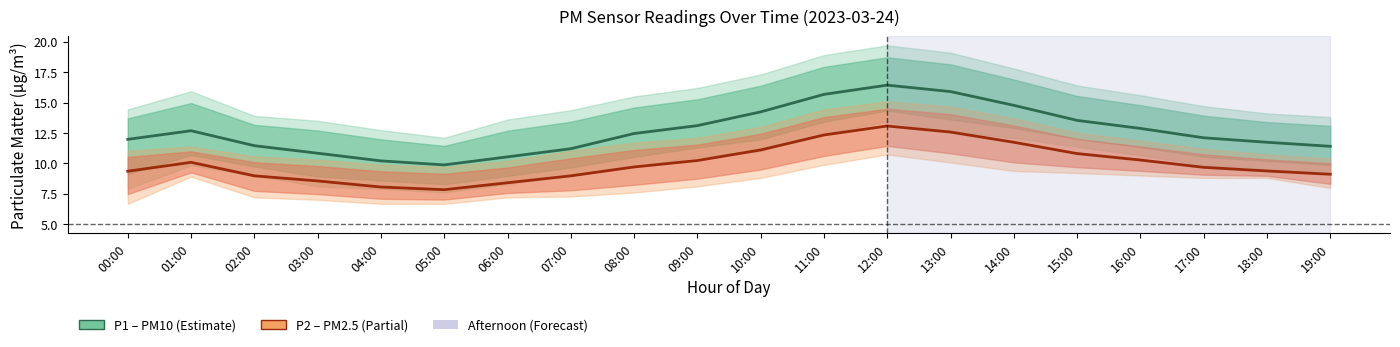

List the labels in order of P1 (PM10) value, largest first.

12:00, 13:00, 11:00, 14:00, 10:00, 15:00, 09:00, 16:00, 01:00, 08:00, 17:00, 00:00, 18:00, 02:00, 19:00, 07:00, 03:00, 06:00, 04:00, 05:00